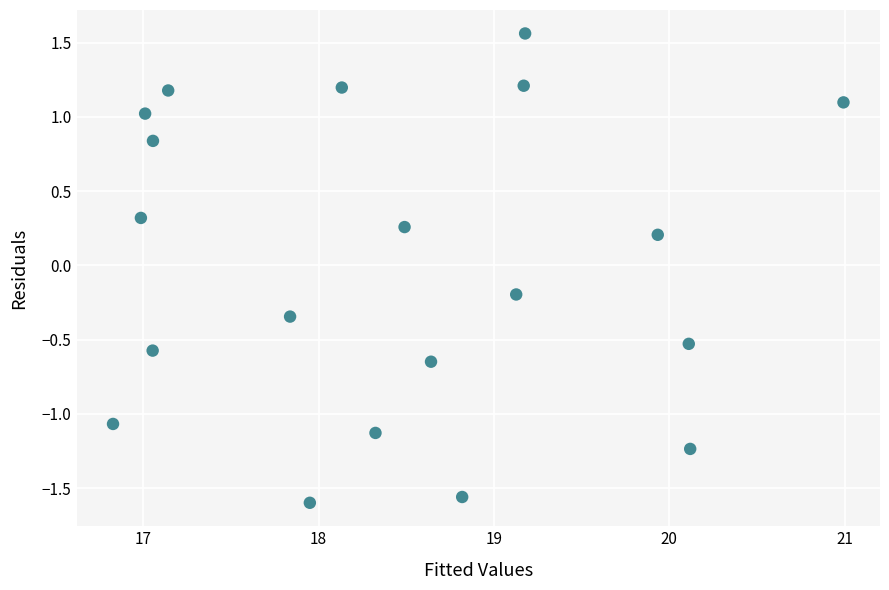

What is the range of Y values (max minus min)?

3.2